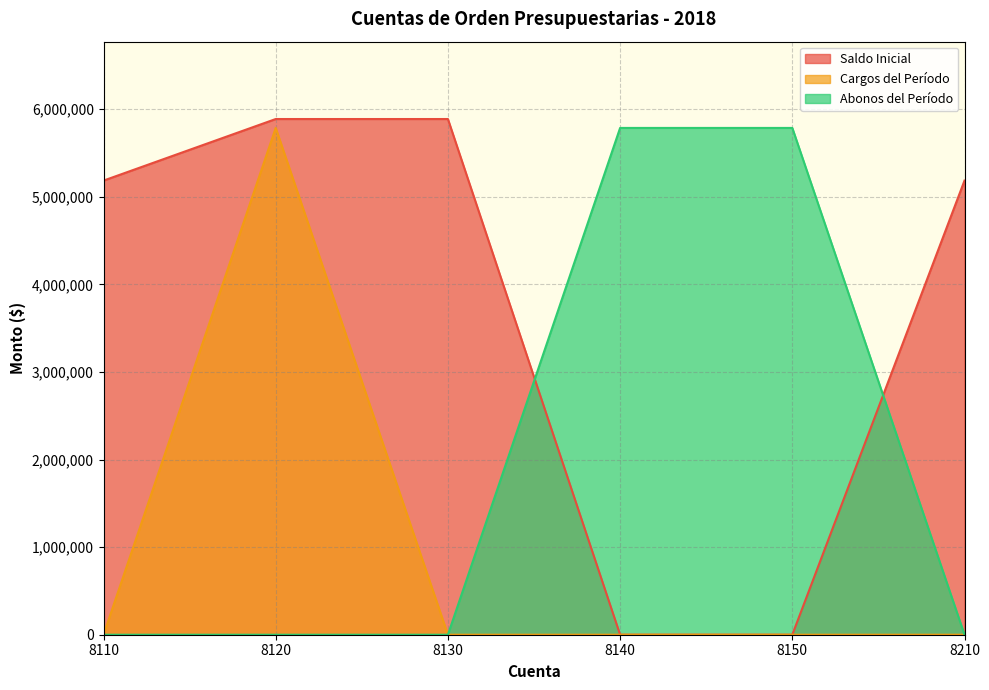

True or false: Cargos del Período and Abonos del Período intersect in this chart.

False